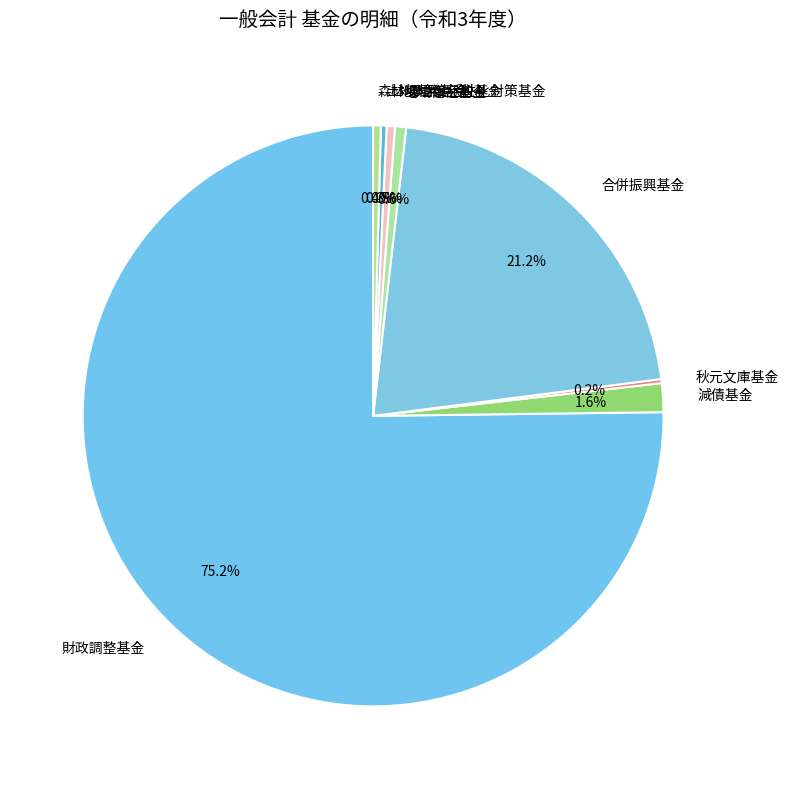

Which slice is the largest?

財政調整基金